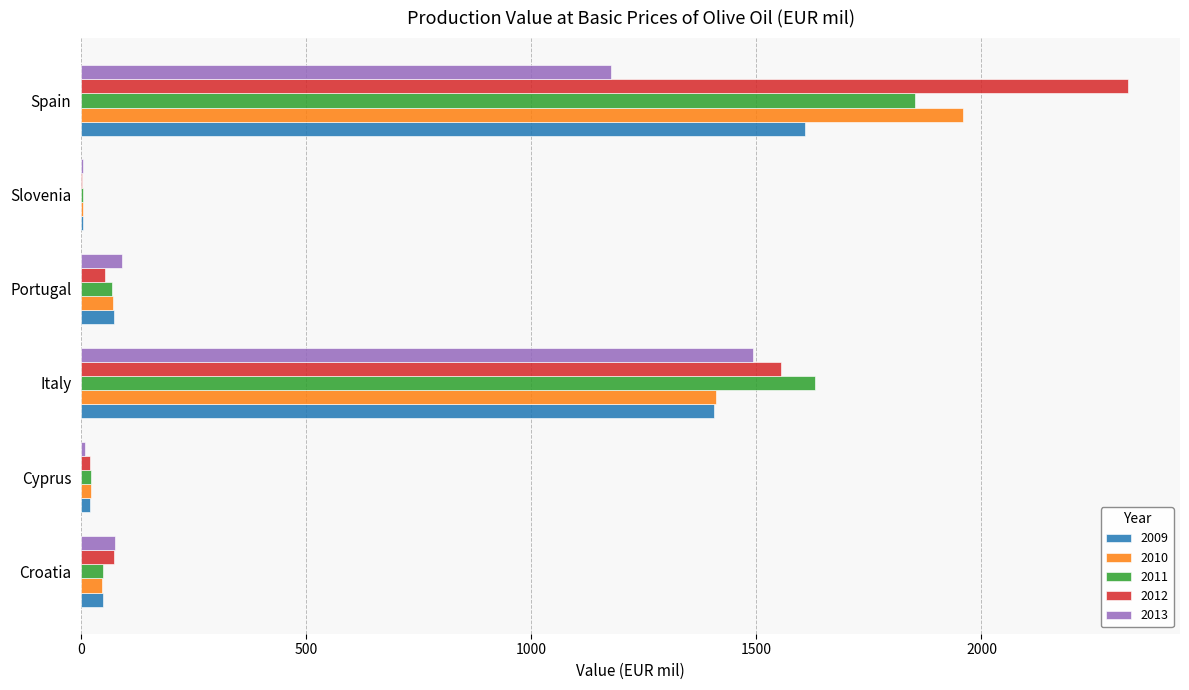

The value of 2010 at Portugal is 71.8. True or false?

True